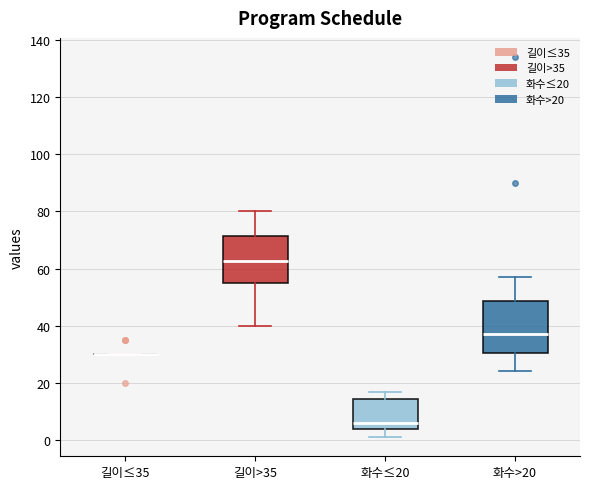

Where does the median line of the box for 화수≤20 sit on the y-axis? The values are not printed on the chart, so give them approximately, as read against the axis.

6